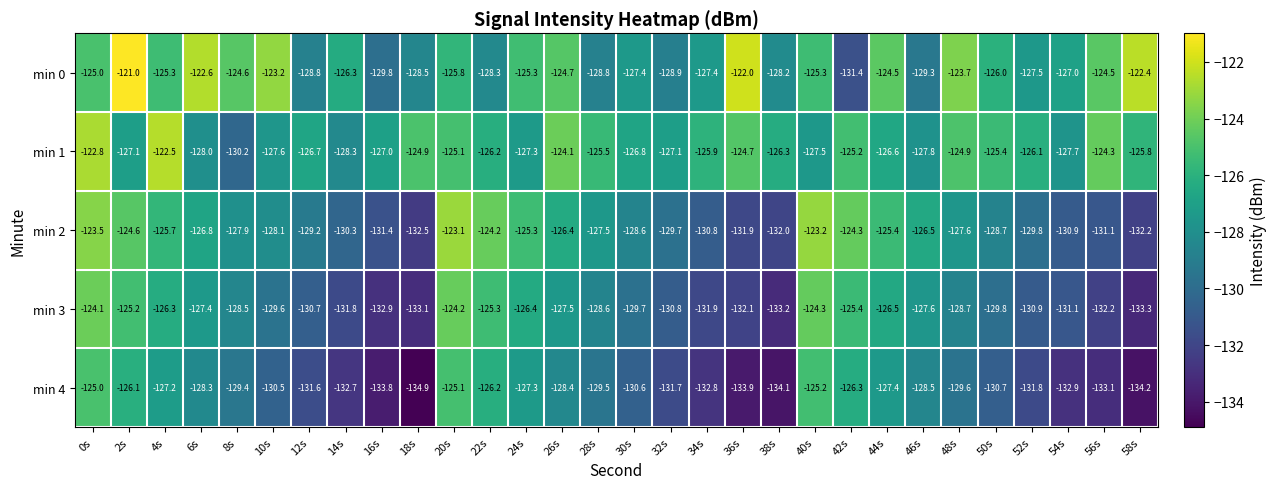

At which category is the sum across all series the highest?

0s